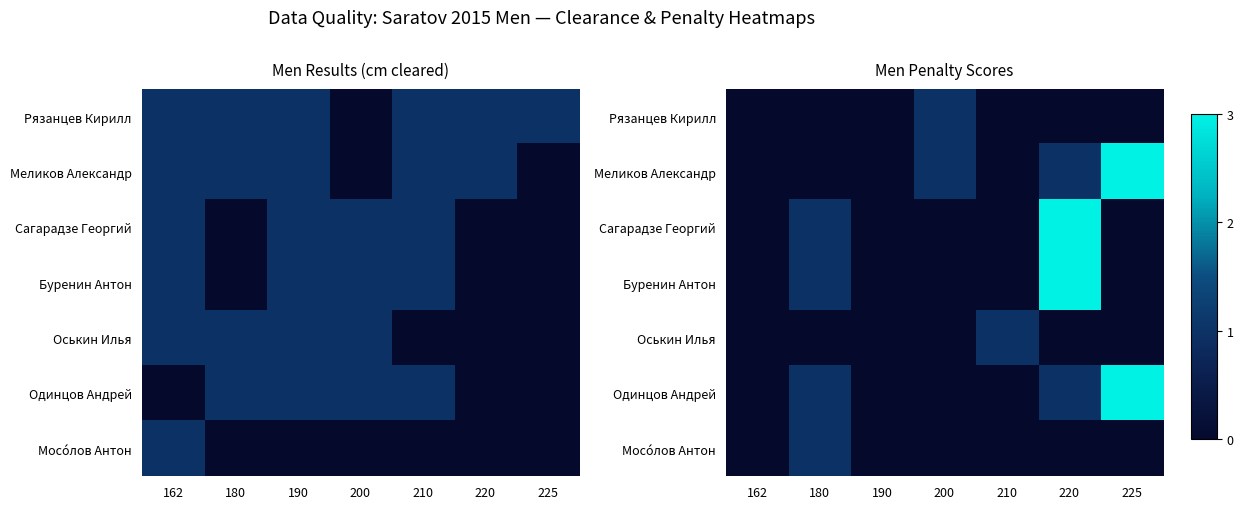

At which label does Сагарадзе Георгий reach its peak?

220